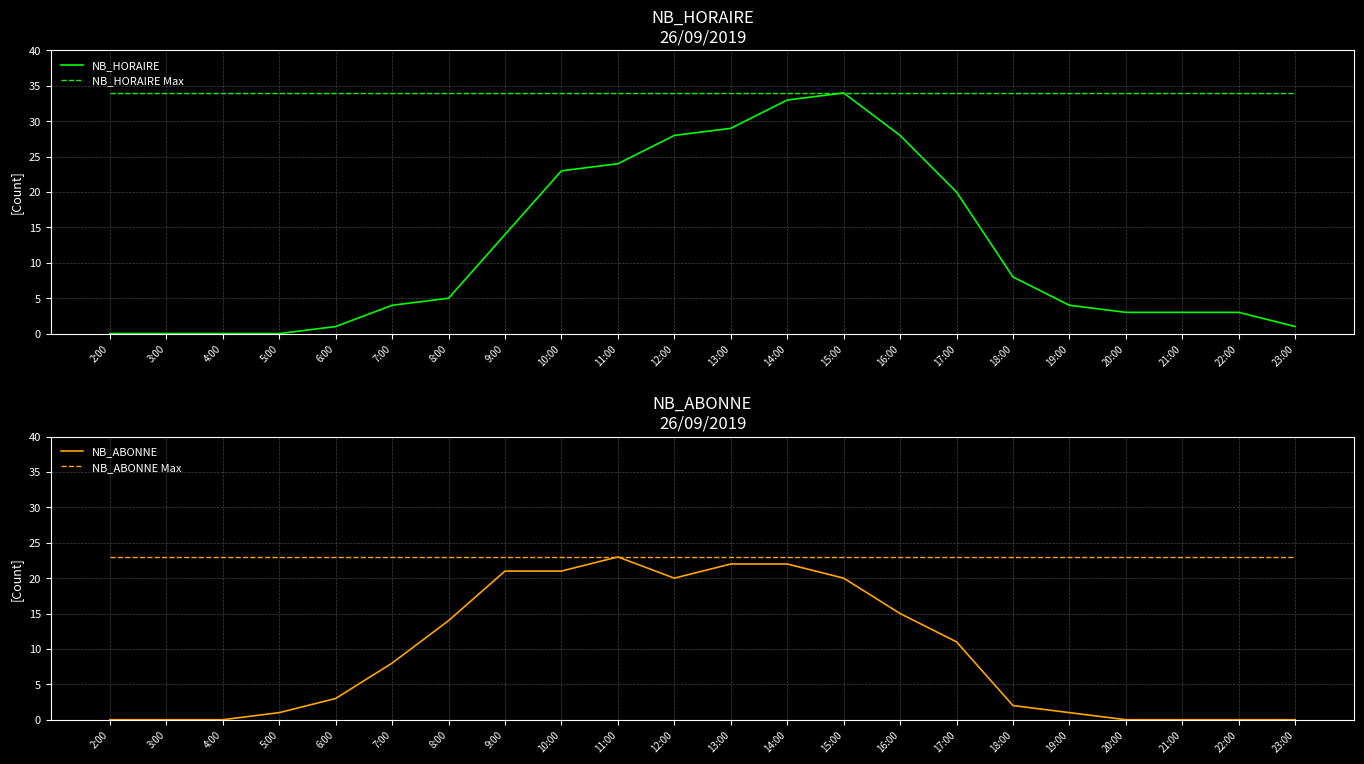

The value of NB_ABONNE at 2:00 is 0. True or false?

True